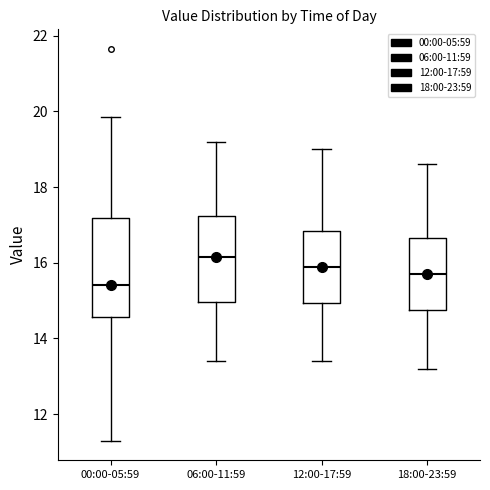

Reading left to right, transcribe this box plot: for each box, give where its median line is, the range the box spans, and where its two whiskers end, as read against the y-axis. The values are not printed on the chart, so give them approximately, as read against the axis.

00:00-05:59: median 15.4, box 14.6 to 17.2, whiskers 11.4 to 19.8
06:00-11:59: median 16.2, box 15.0 to 17.2, whiskers 13.4 to 19.2
12:00-17:59: median 16.0, box 15.0 to 16.8, whiskers 13.4 to 19.0
18:00-23:59: median 15.8, box 14.8 to 16.6, whiskers 13.2 to 18.6